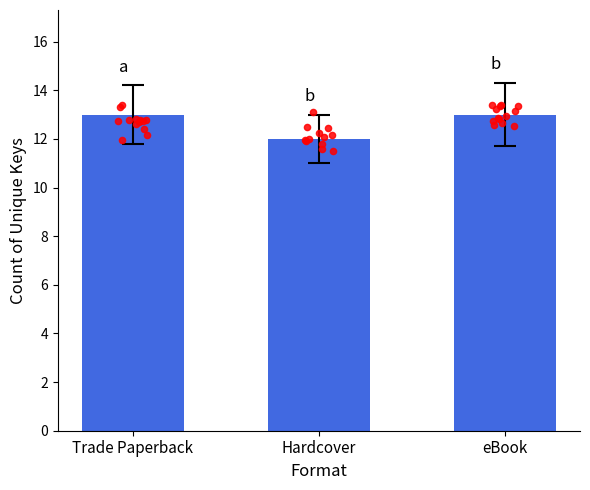

What is the change in value from Hardcover to eBook?

+1